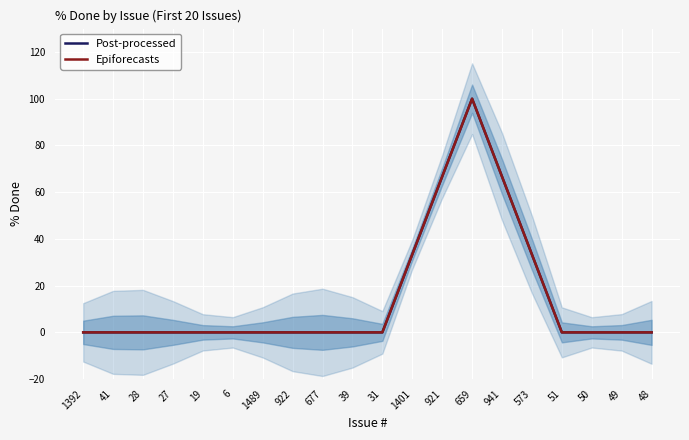

True or false: Epiforecasts and Post-processed intersect in this chart.

False